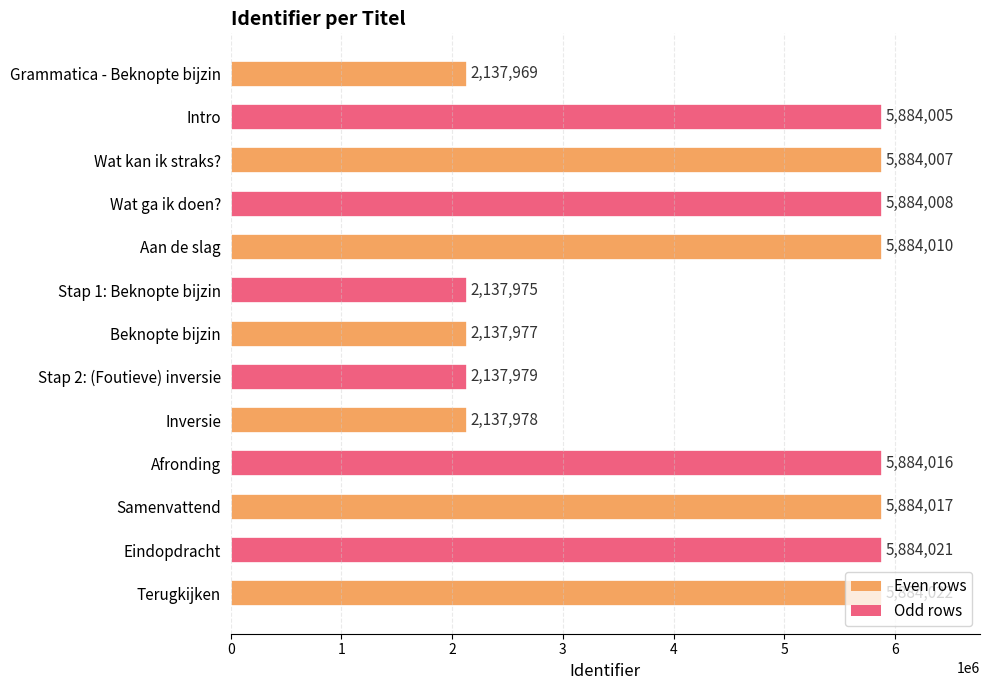

What is the label of the 4th bar from the top?

Wat ga ik doen?